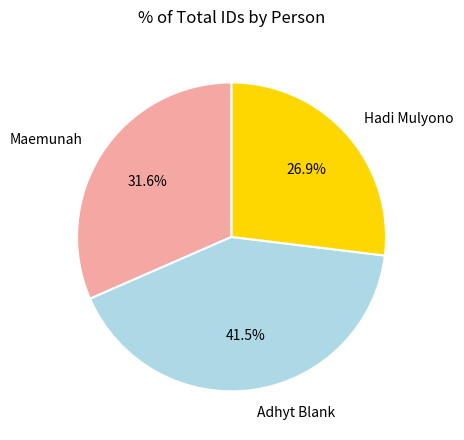

Does Adhyt Blank represent more than half of the total?

No